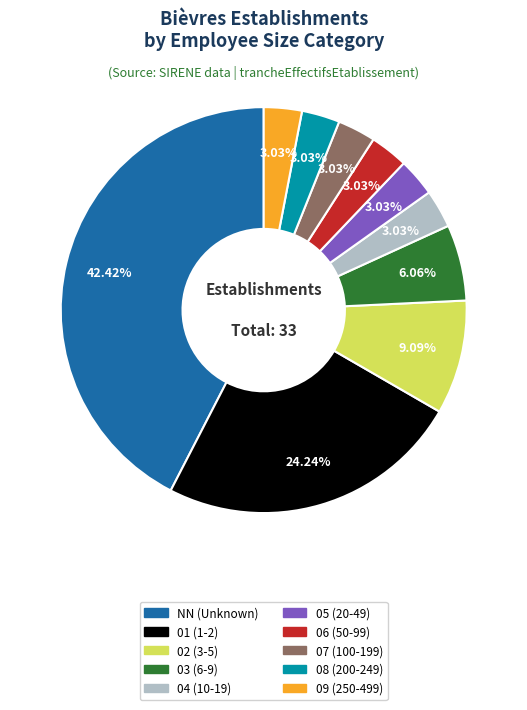

To the nearest percent, what percentage of the pie is 05?

3%